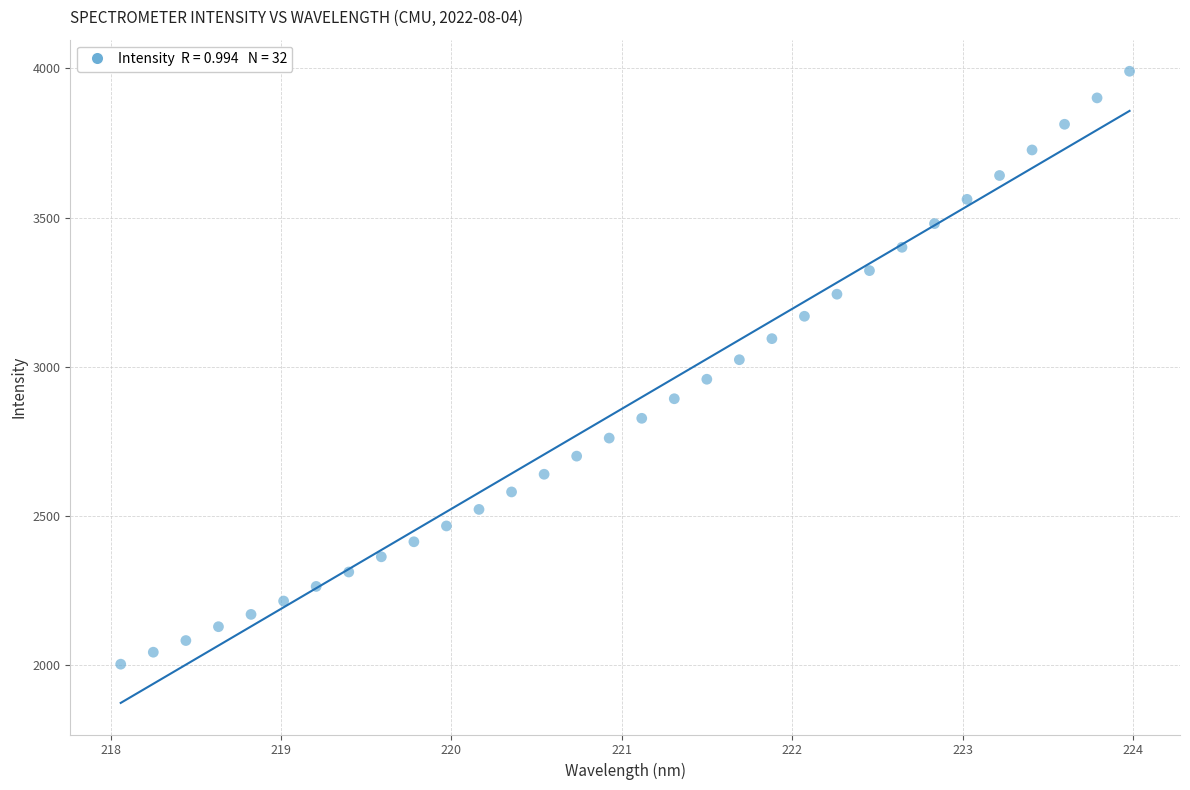

What is the range of Y values (max minus min)?

1985.8